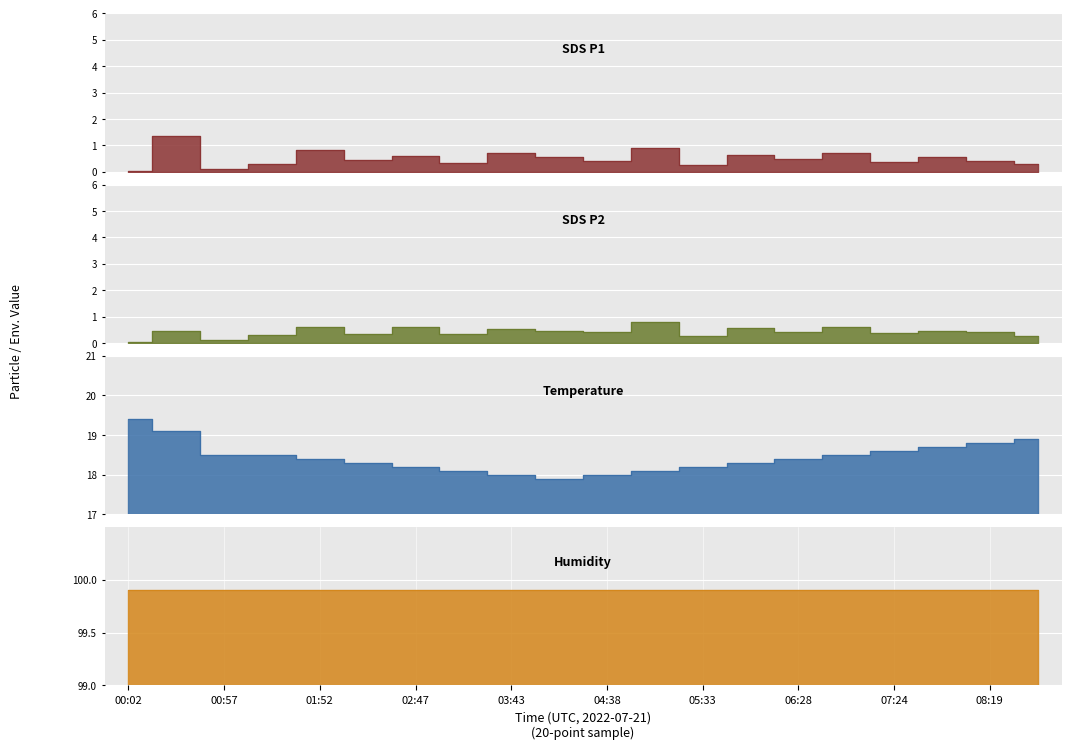

At which category is the sum across all series the highest?

00:29